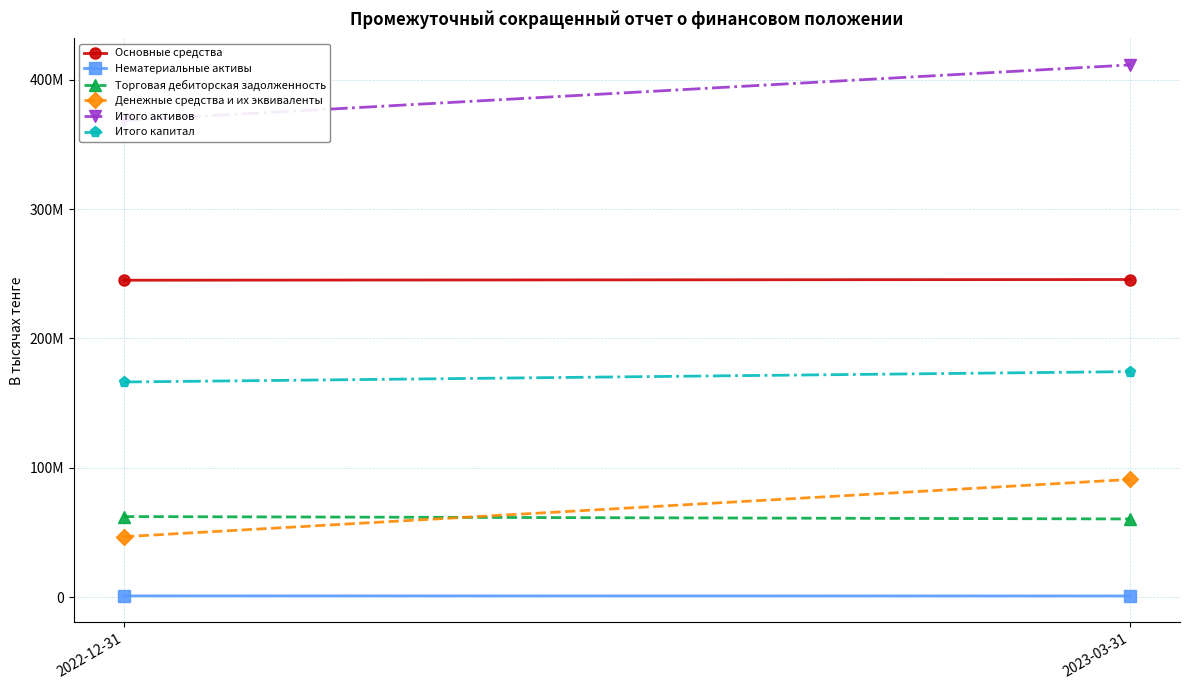

Read the Итого активов value at 2022-12-31, to the nearest 50.

368565200